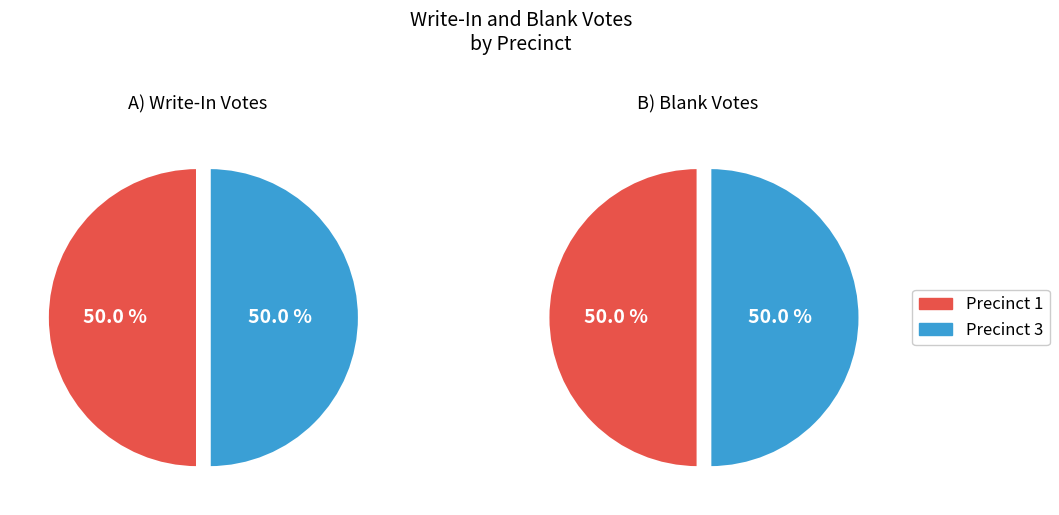

Is it true that 3 is 41% of the pie?

False